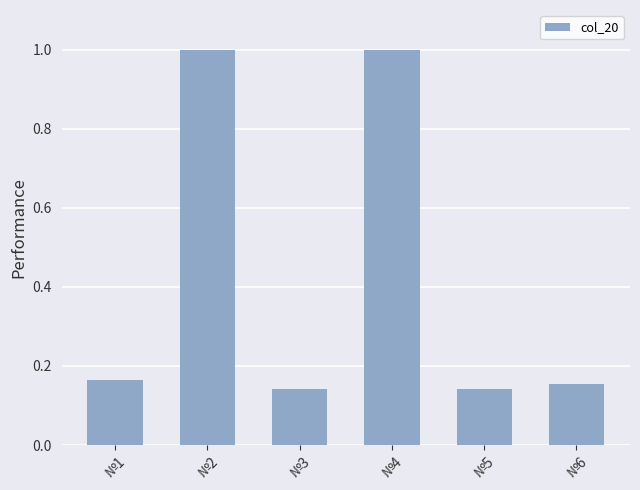

What is the maximum value shown in the chart?

1.0